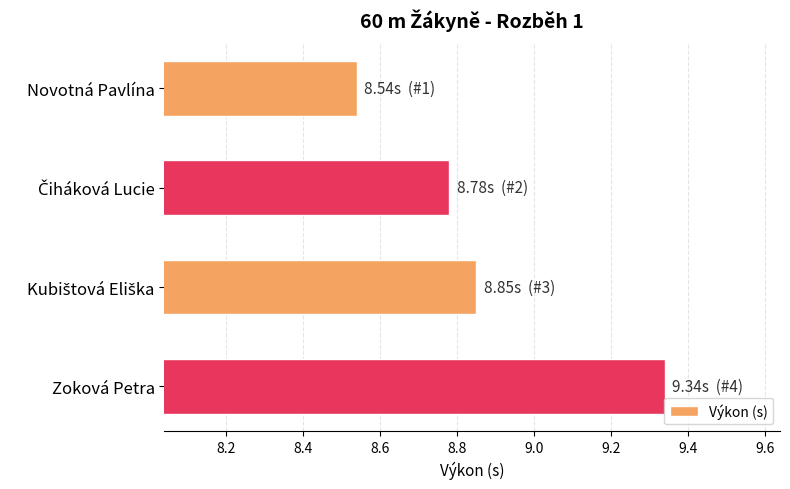

Count the number of categories in the chart.

4